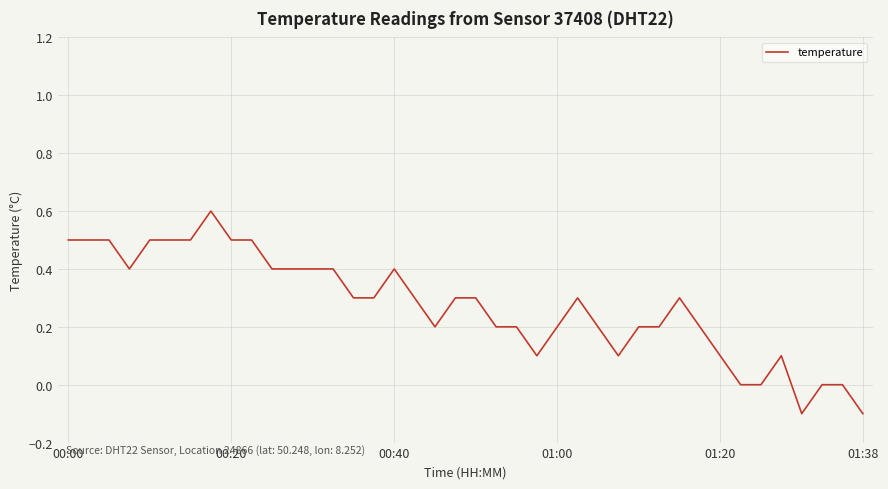

What is the difference between the maximum and minimum values?

0.7